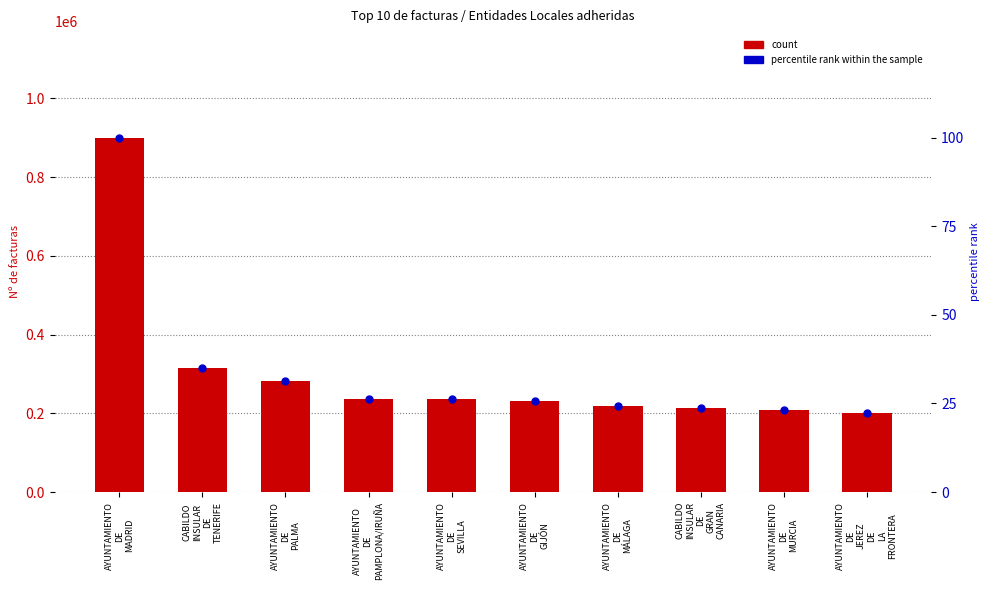

Which series contains the lowest Y value?

percentile rank within the sample